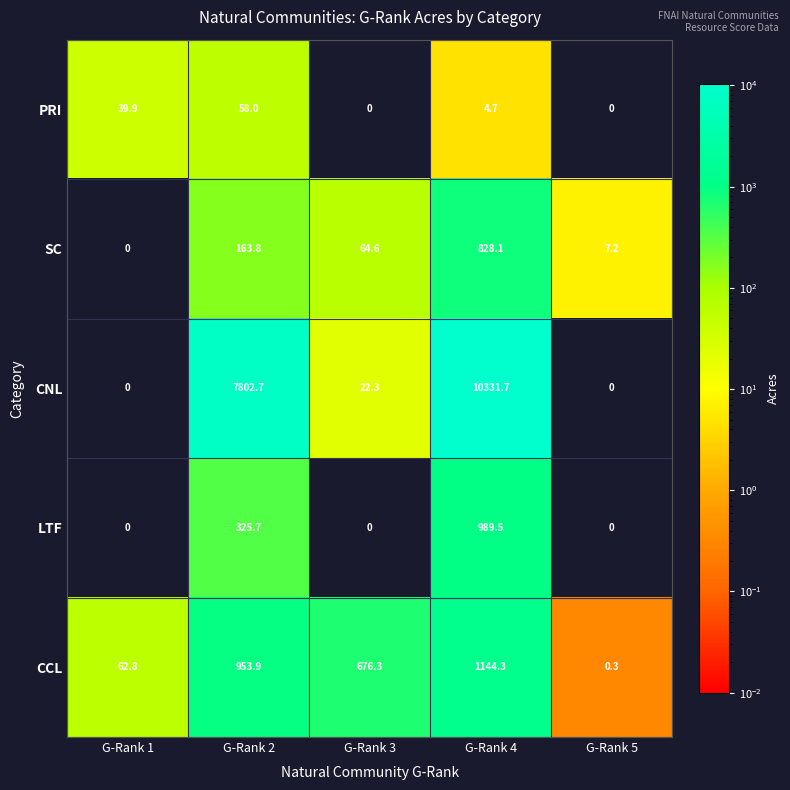

Which series has the largest range (max minus min)?

CNL